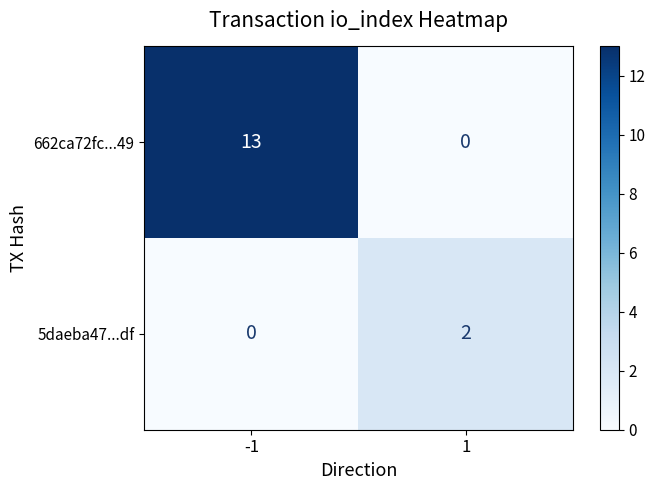

True or false: 662ca72fc...49 has a value of 22 at -1.

False